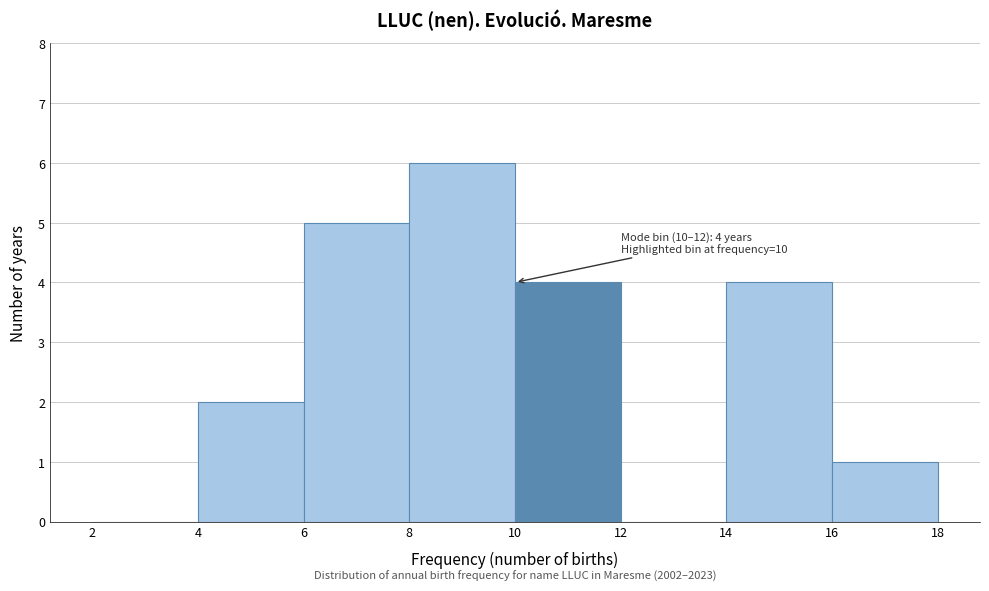

Which range on the x-axis has the tallest bar?

8 to 10